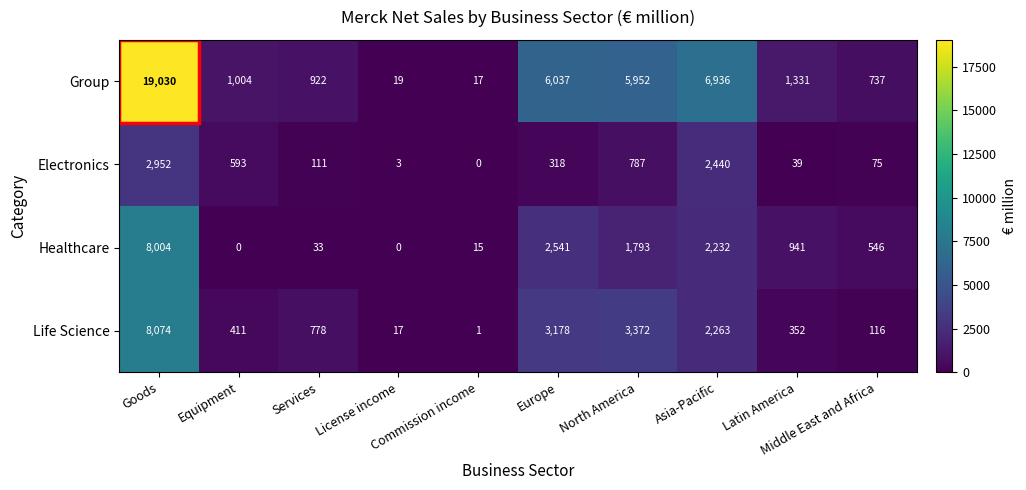

List the series in order of their peak value, highest first.

Group, Life Science, Healthcare, Electronics